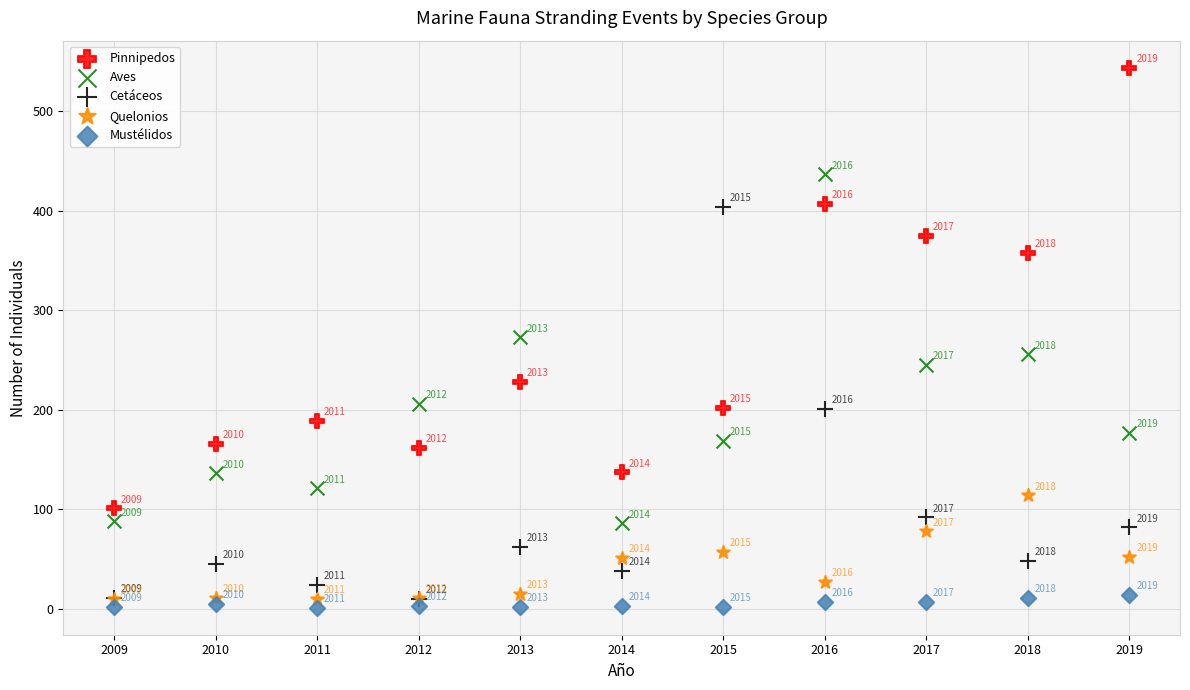

In the Quelonios series, what Y value is closest to 62?

57